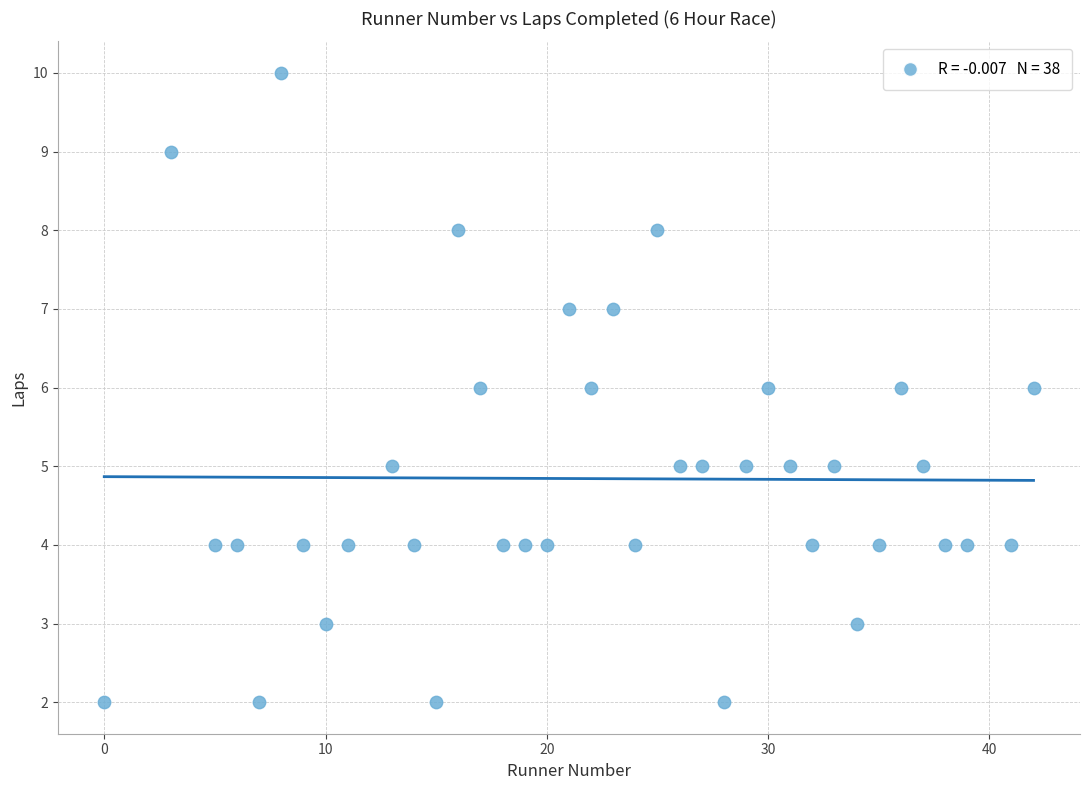

What is the range of Y values (max minus min)?

8